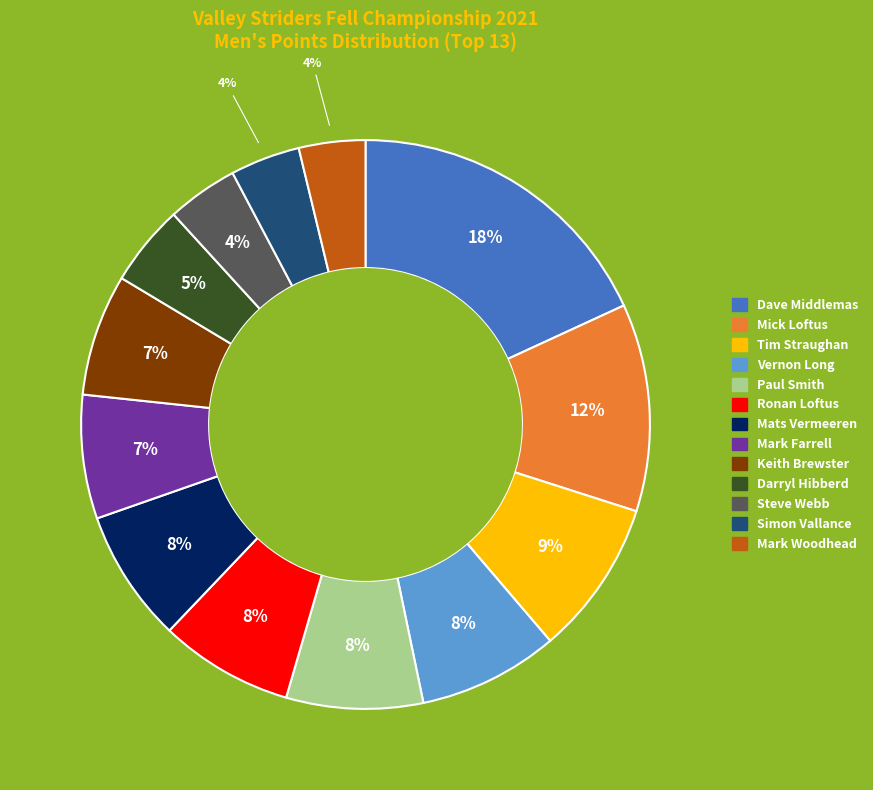

To the nearest percent, what is the average slice percentage?

8%